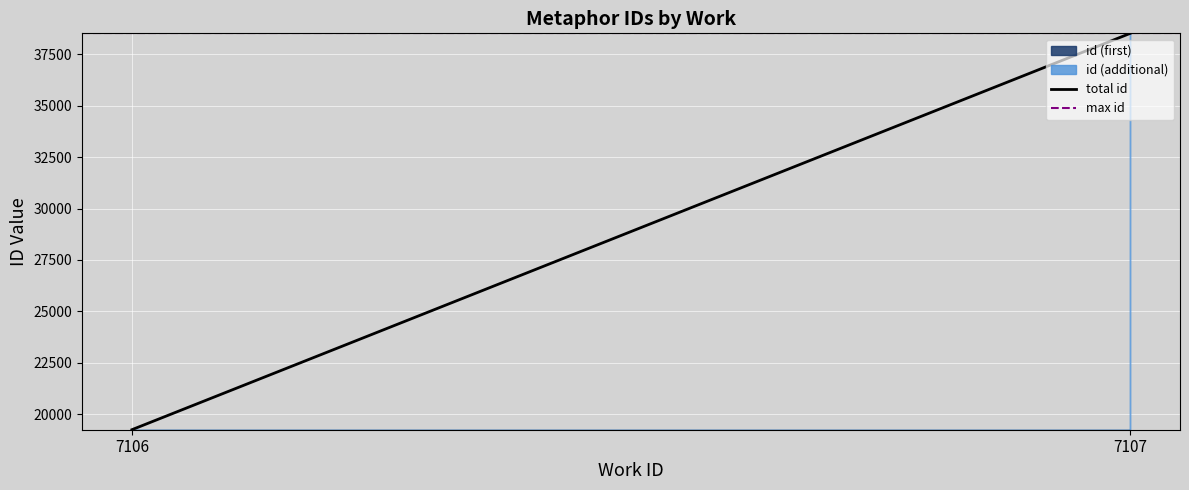

Reading left to right, extract all data points from this chart.

total id: 19251	38511
max id: 38511	38511